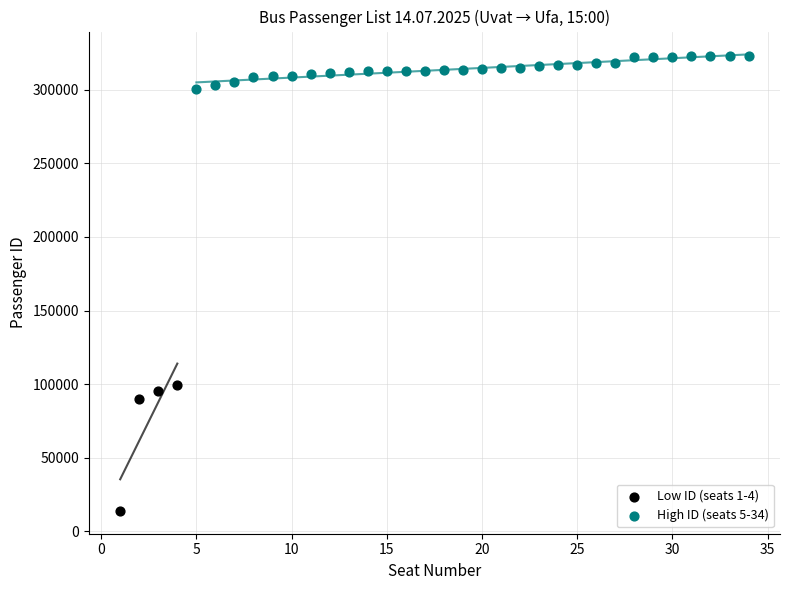

Which series has the widest spread of Y values?

Low ID (seats 1-4)